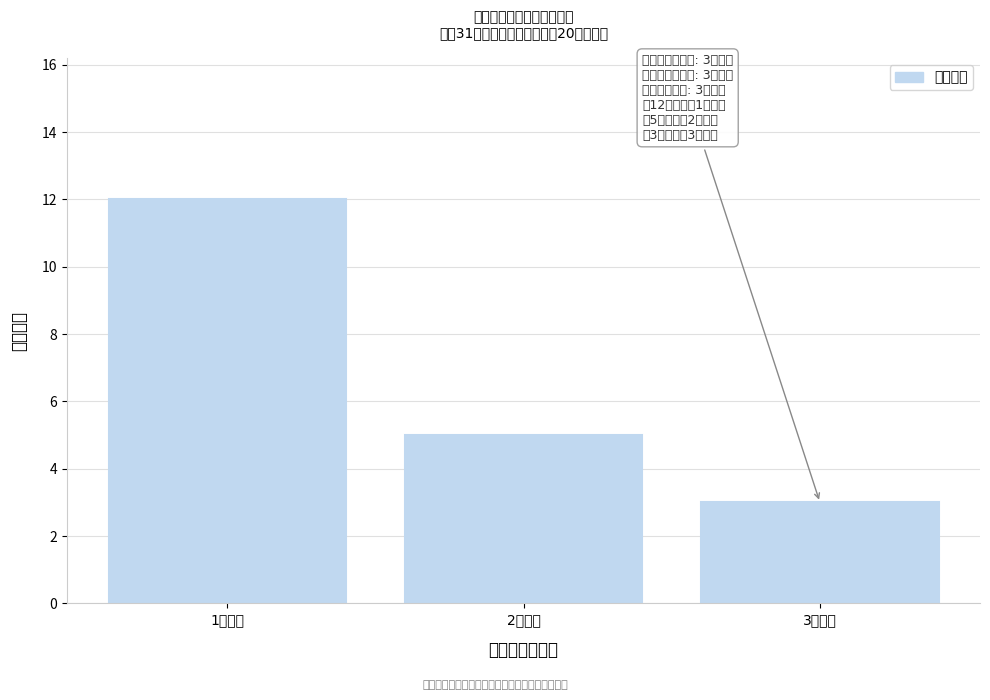

Reading right to left, list all the values displayed in this chart.

3个专业=3	2个专业=5	1个专业=12